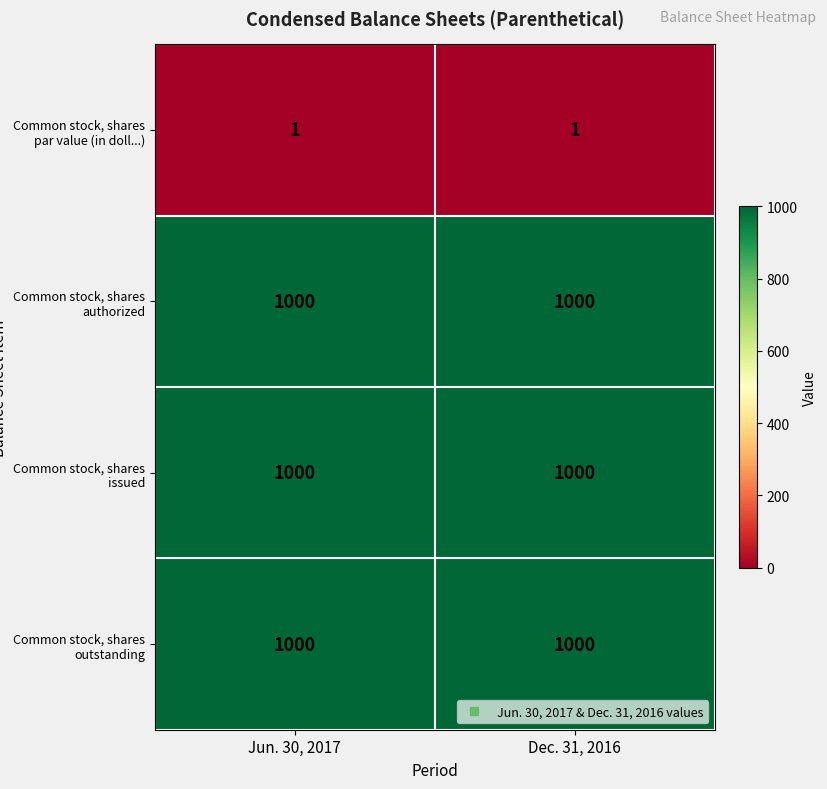

What is the difference between the highest and lowest values at Jun. 30, 2017?

999